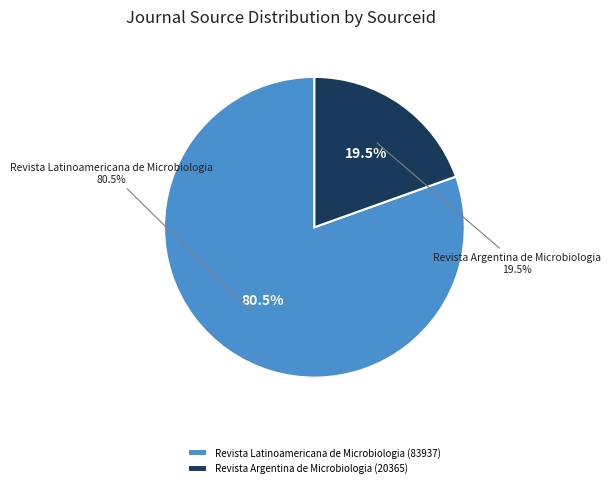

To the nearest percent, what percentage of the pie is Revista Argentina de Microbiologia?

20%